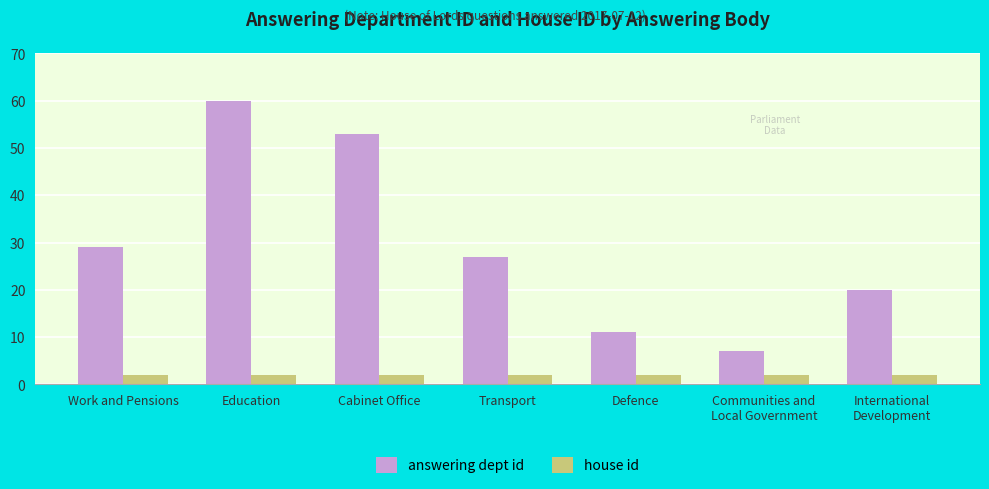

Reading left to right, what are all the values shown in this chart?

answering dept id: 29	60	53	27	11	7	20
house id: 2	2	2	2	2	2	2